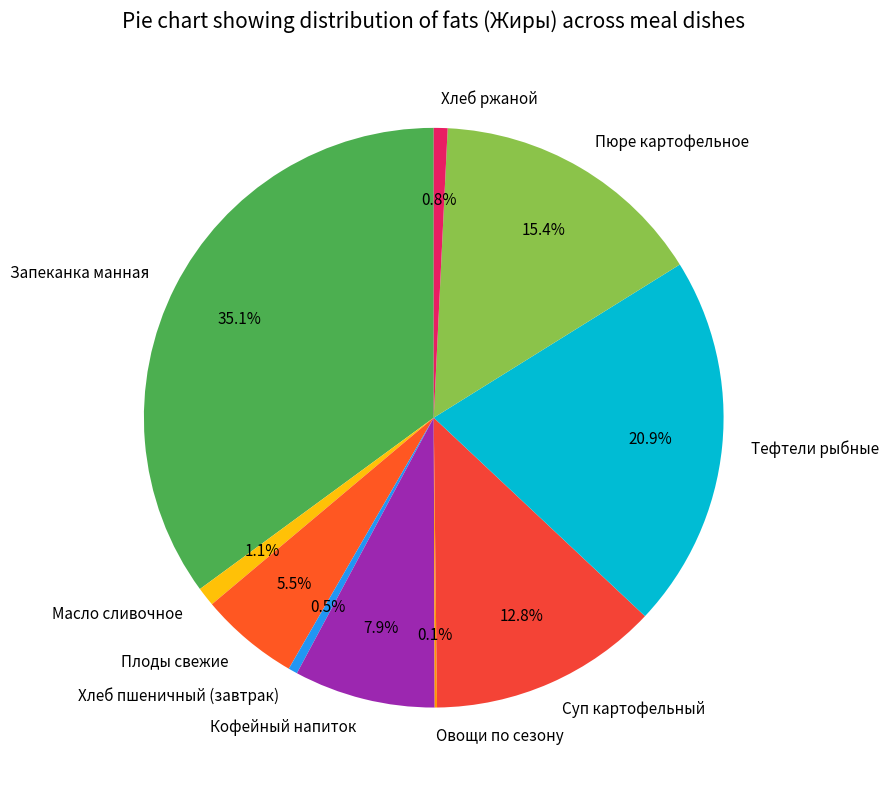

Which category has the biggest portion of the pie?

Запеканка манная